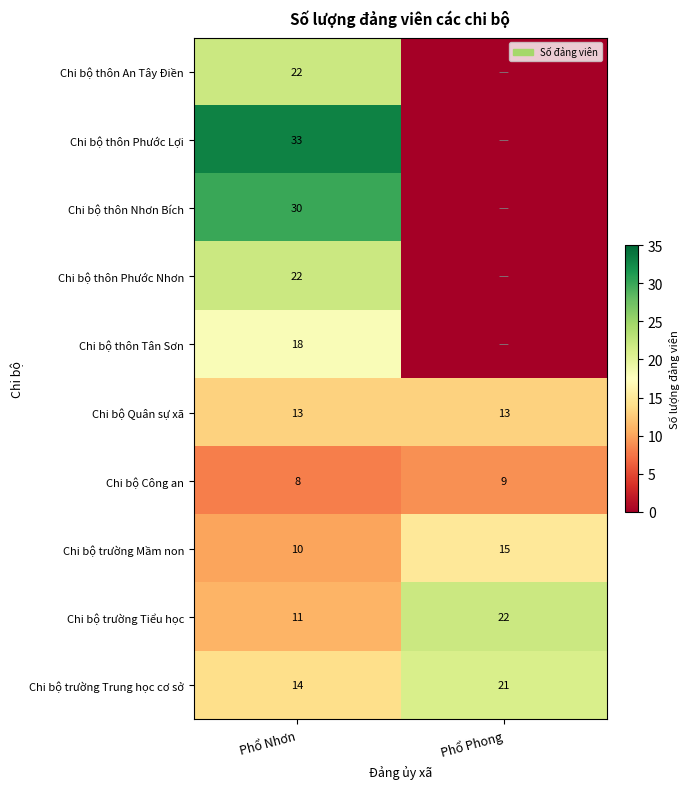

Rank the categories by Chi bộ trường Mầm non value from highest to lowest.

Phổ Phong, Phổ Nhơn